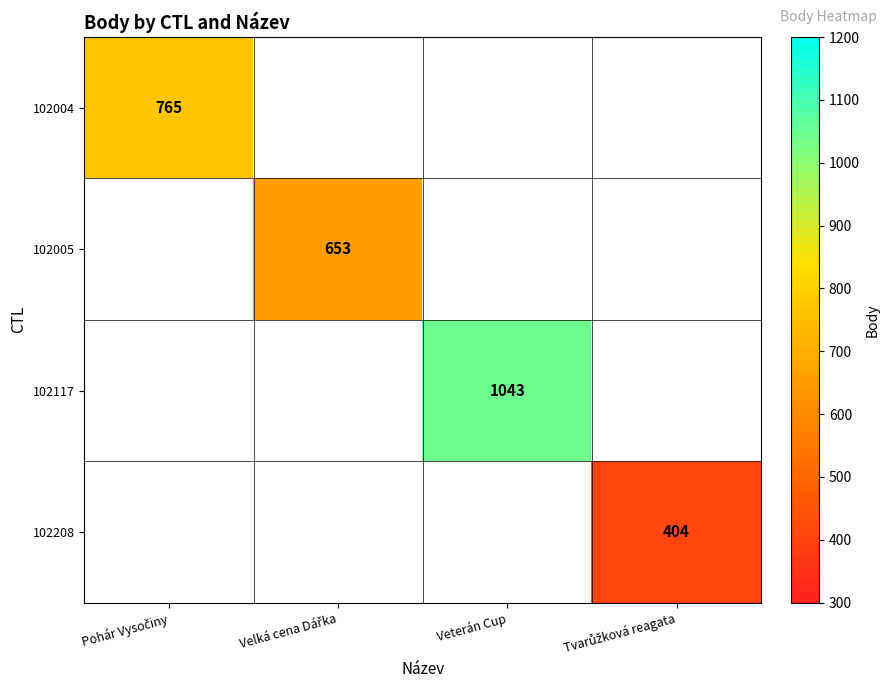

At how many categories does at least one series exceed 832?

1